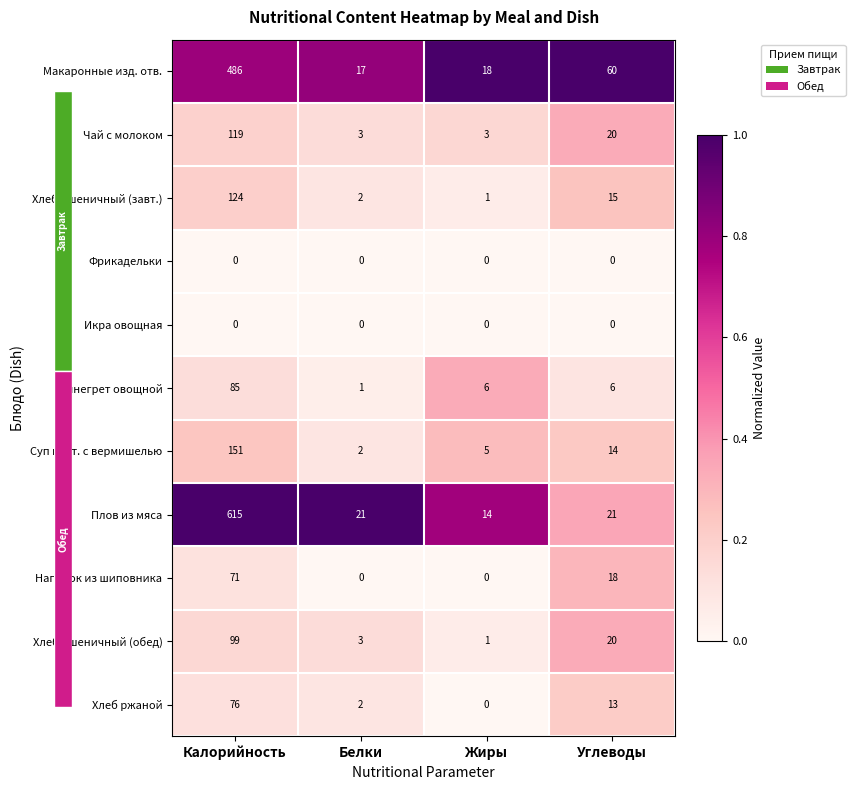

True or false: Напиток из шиповника has a value of 71 at Калорийность.

True